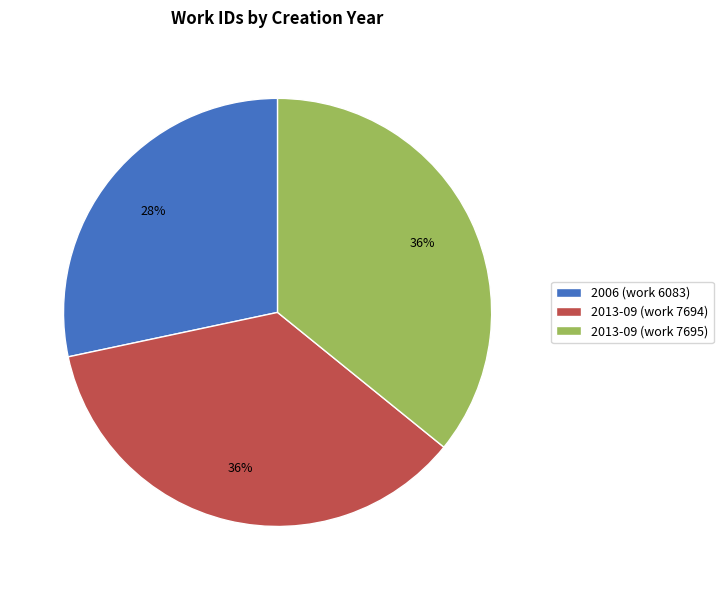

Approximately how many times larger is the value at 2013-09 (work 7694) compared to 2006 (work 6083)?

1.3